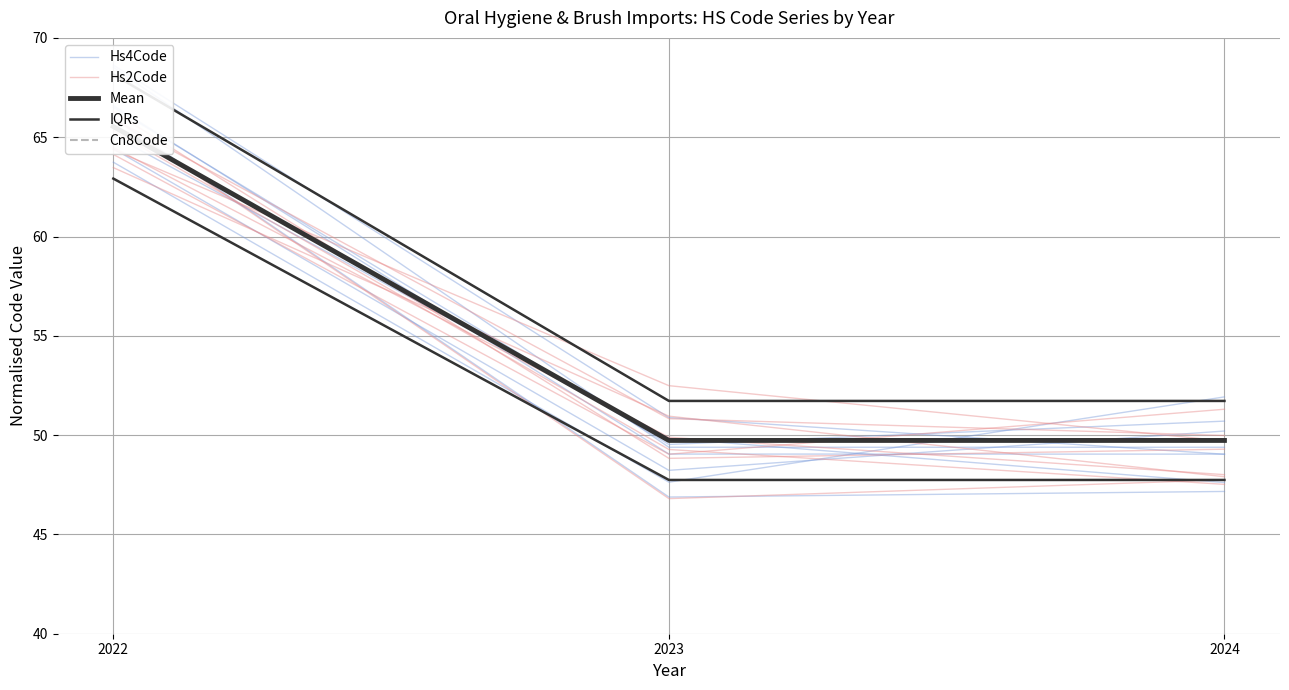

Is it true that Mean equals 66.9 at 2023?

False